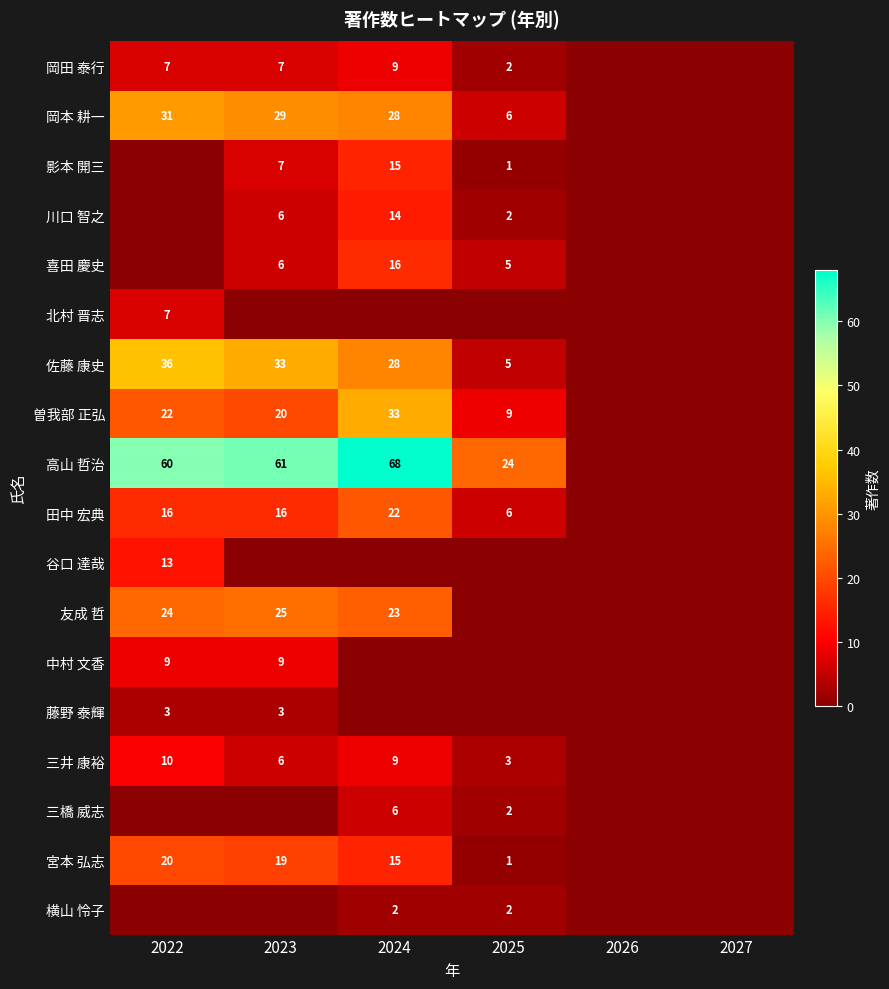

How many distinct data groups are displayed?

18